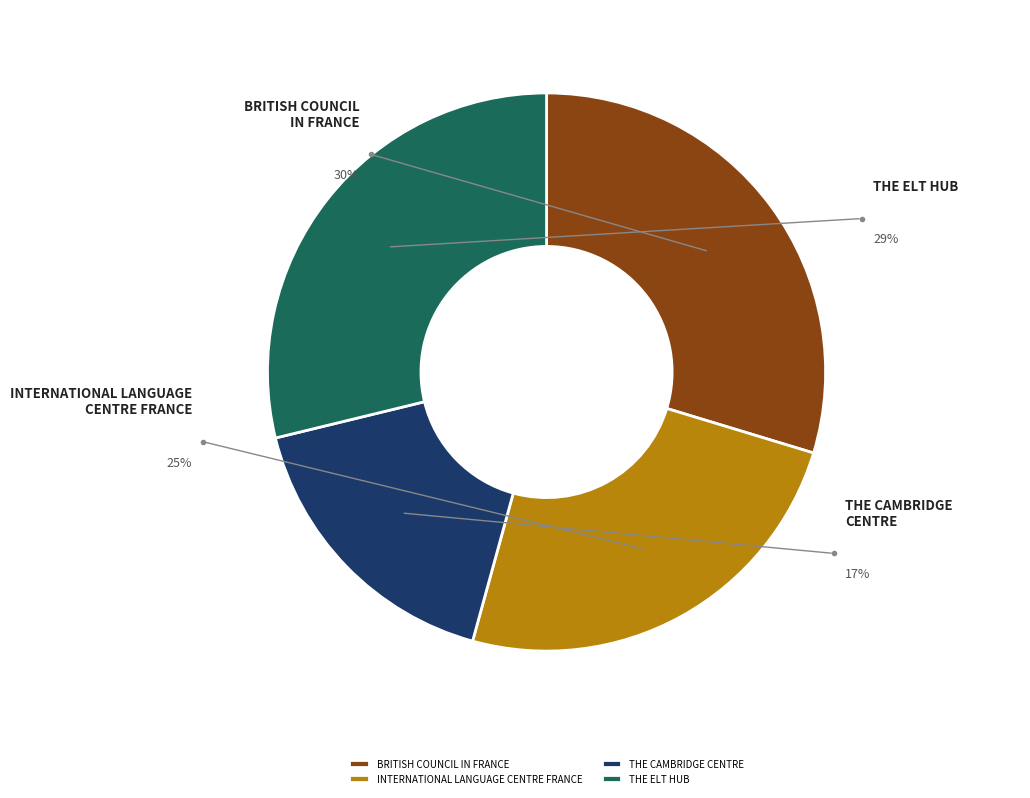

To the nearest percent, what portion does INTERNATIONAL LANGUAGE CENTRE FRANCE represent?

25%